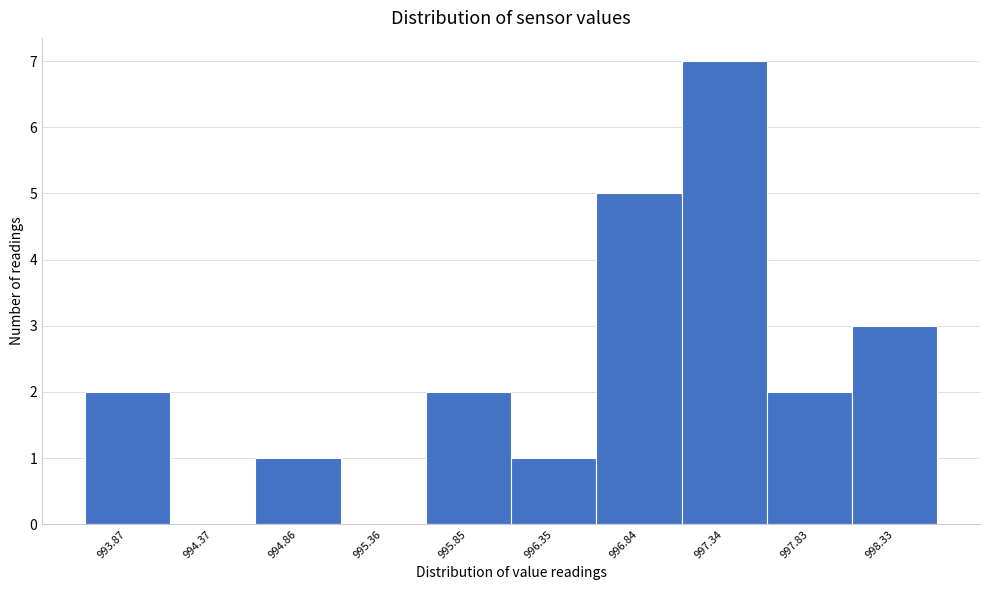

Reading left to right, list all the values displayed in this chart.

993.87=2	994.37=0	994.86=1	995.36=0	995.85=2	996.35=1	996.84=5	997.34=7	997.83=2	998.33=3